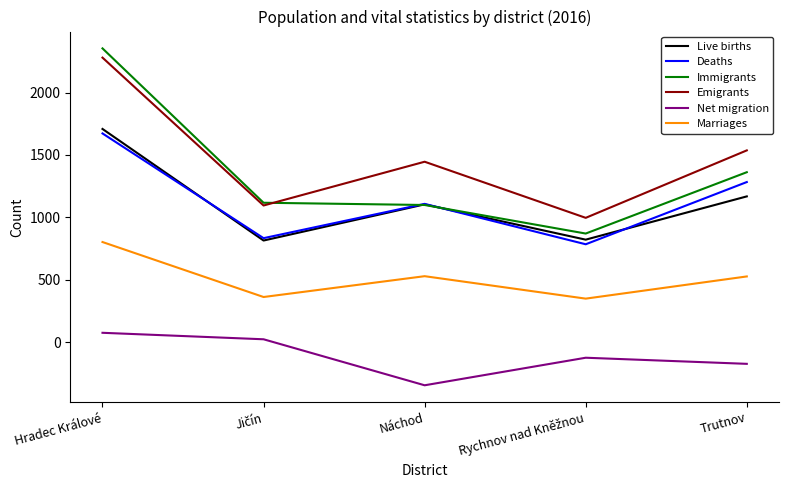

Which category has the lowest value across all series?

Náchod